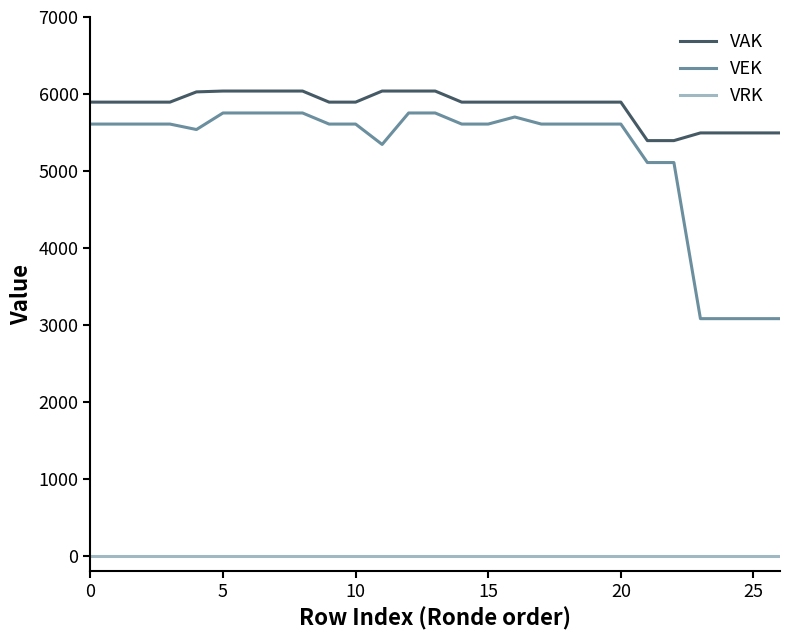

What is the lowest value of the VEK series?

3081